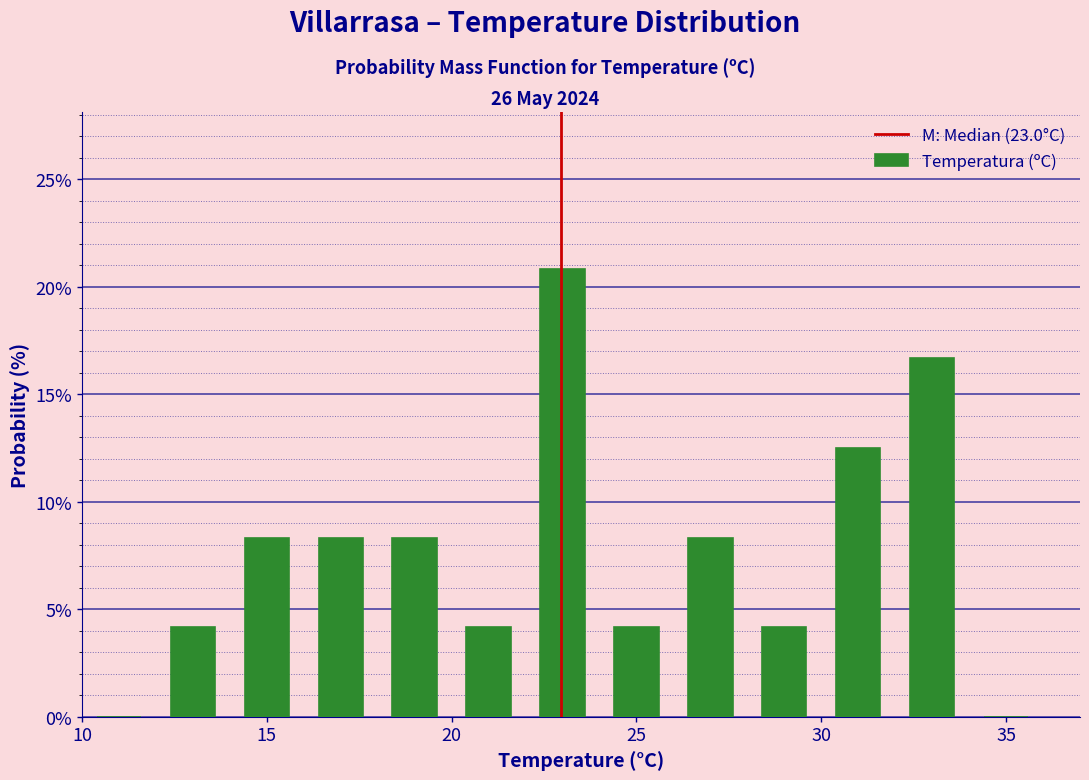

Which range on the x-axis has the tallest bar?

22 to 24